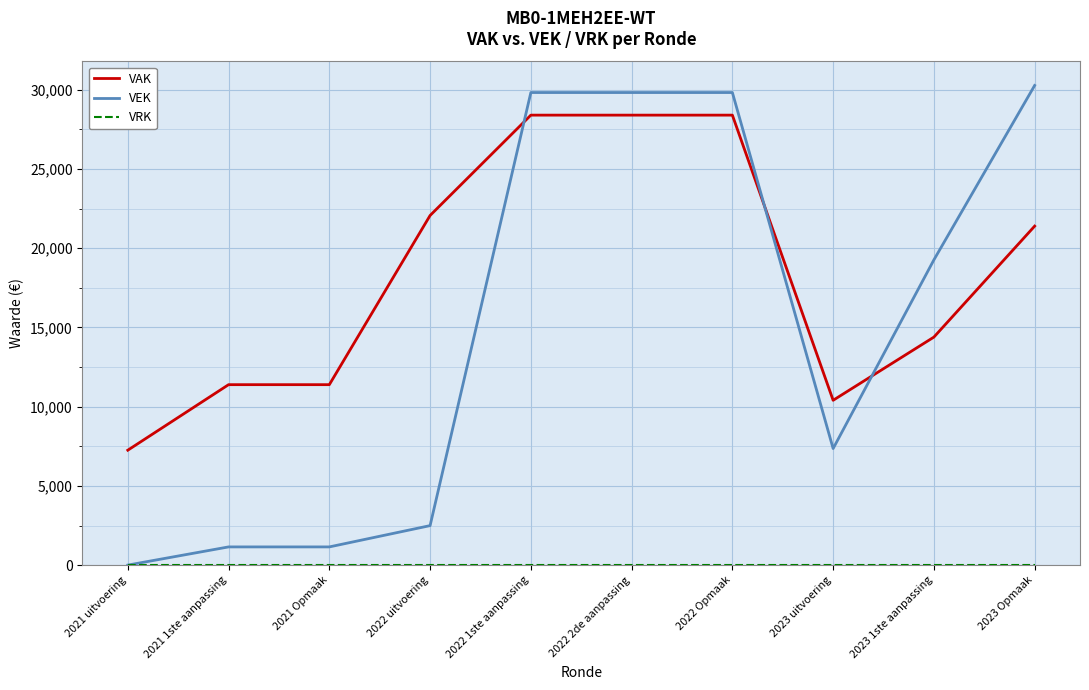

Which series has the largest range (max minus min)?

VEK